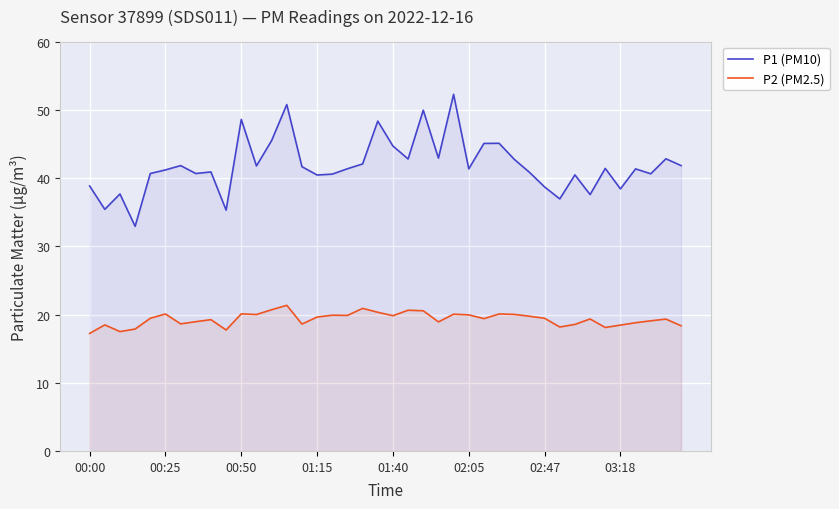

What is the difference between the maximum and minimum values in the P2 (PM2.5) series?

4.1